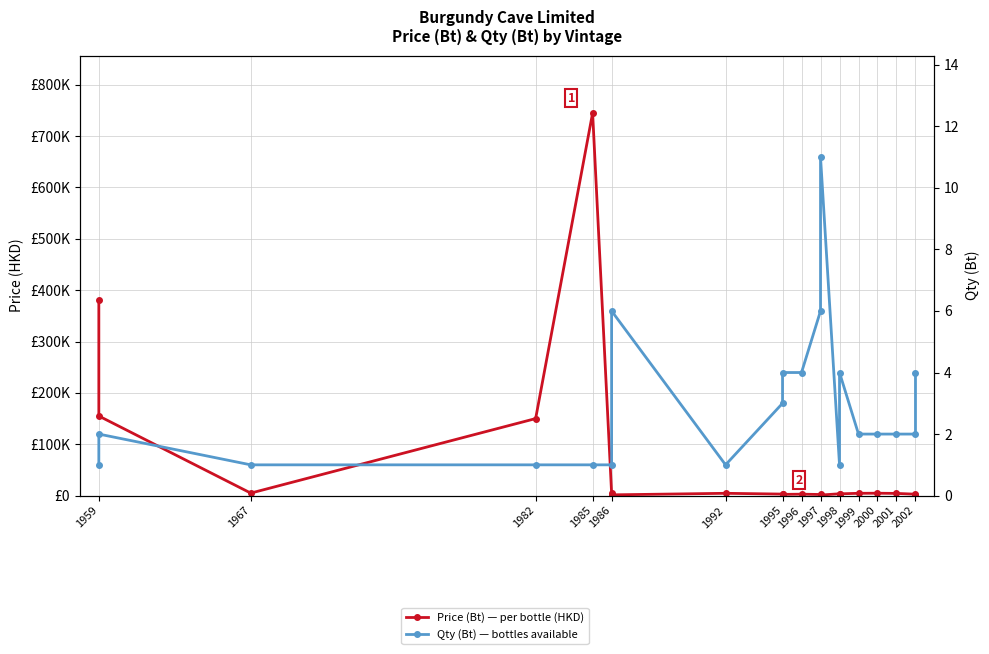

True or false: Qty (Bt) — bottles available and Price (Bt) — per bottle (HKD) intersect in this chart.

False